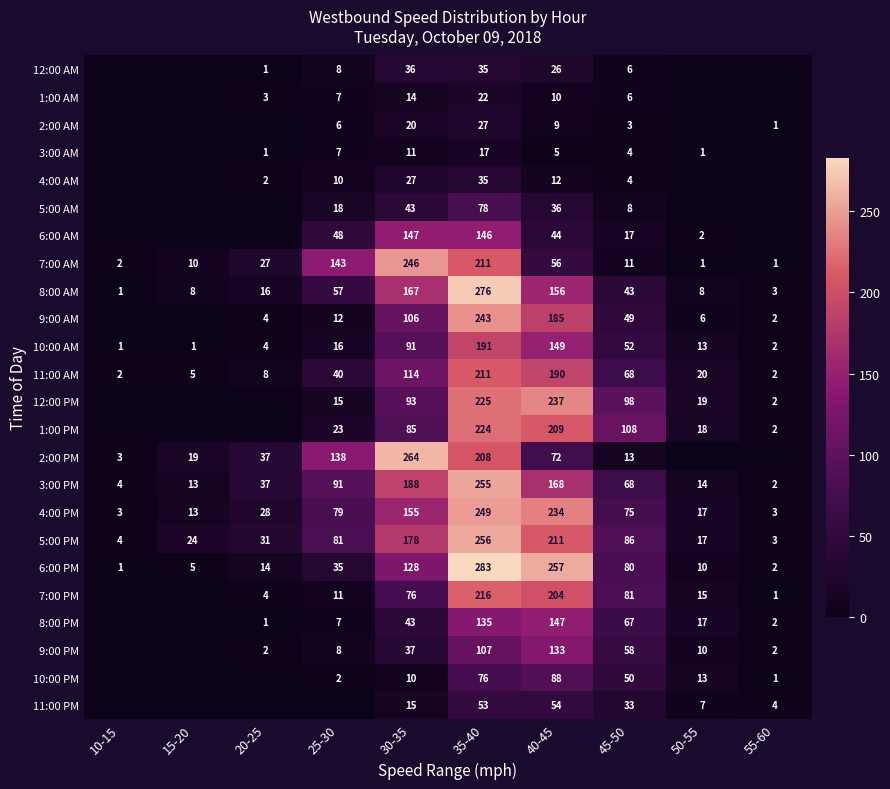

How many data points does each series have?

10